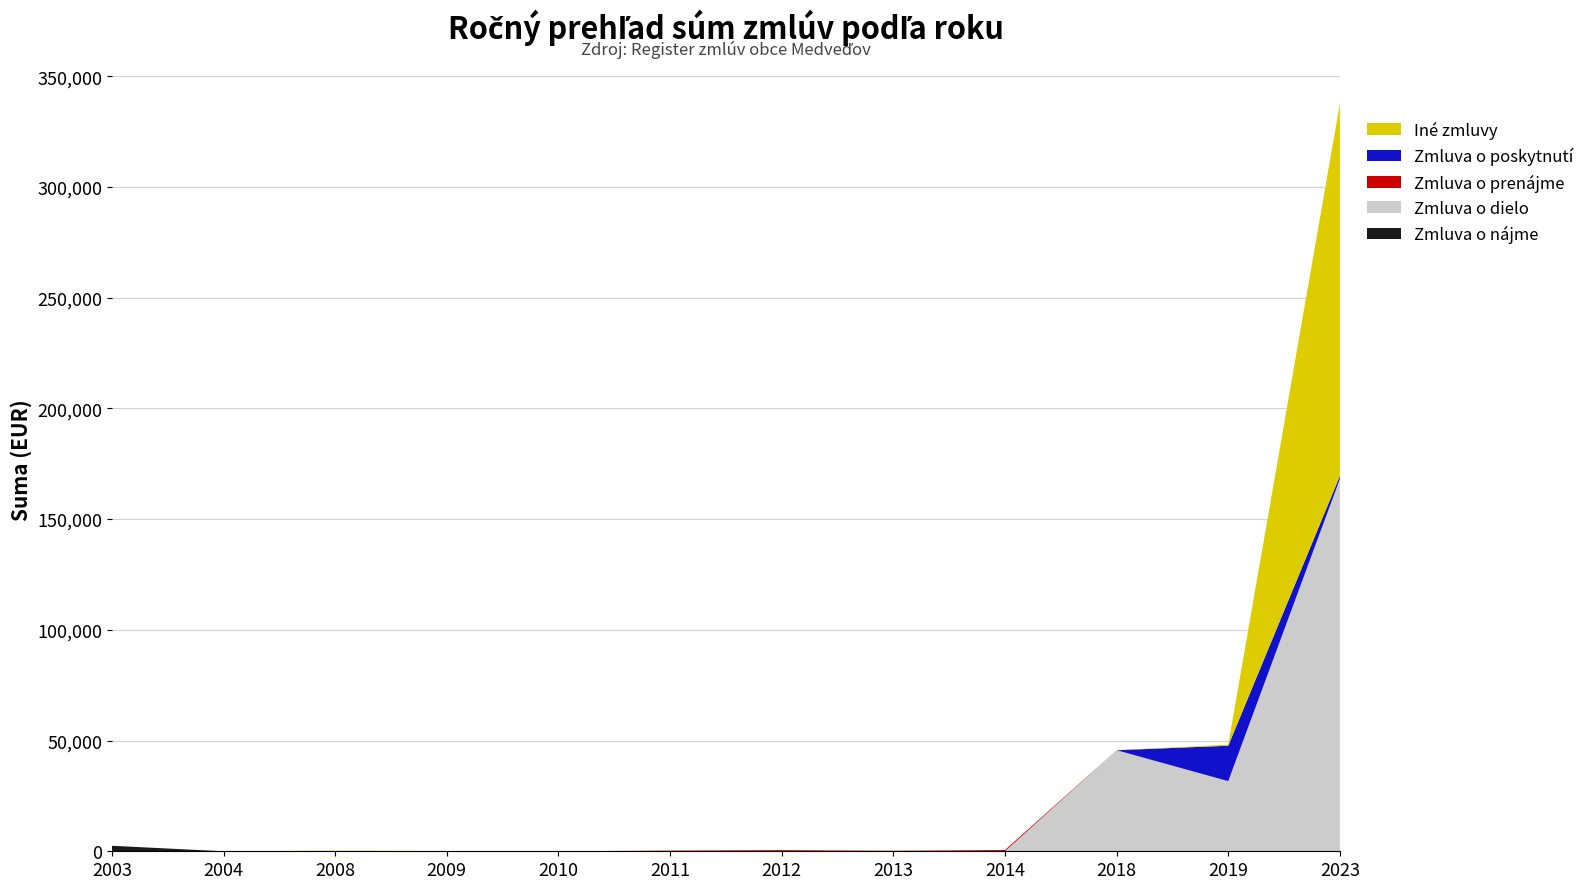

Reading left to right, list all the values displayed in this chart.

Zmluva o nájme: 2489.5	0.0	43.1	49.8	0.0	180.0	0.0	200.0	0.0	0.0	0.0	0.0
Zmluva o dielo: 0.0	0.0	0.0	0.0	0.0	0.0	0.0	0.0	0.0	45637.0	31664.0	168126.0
Zmluva o prenájme: 0.0	0.0	66.4	0.0	0.0	132.0	530.0	30.0	575.3	0.0	0.0	0.0
Zmluva o poskytnutí: 0.0	0.0	0.0	0.0	0.0	0.0	0.0	0.0	0.0	0.0	16000.0	1400.0
Iné zmluvy: 0.0	0.0	178.6	37.7	0.0	0.0	19.3	30.0	0.0	0.0	500.0	168105.8